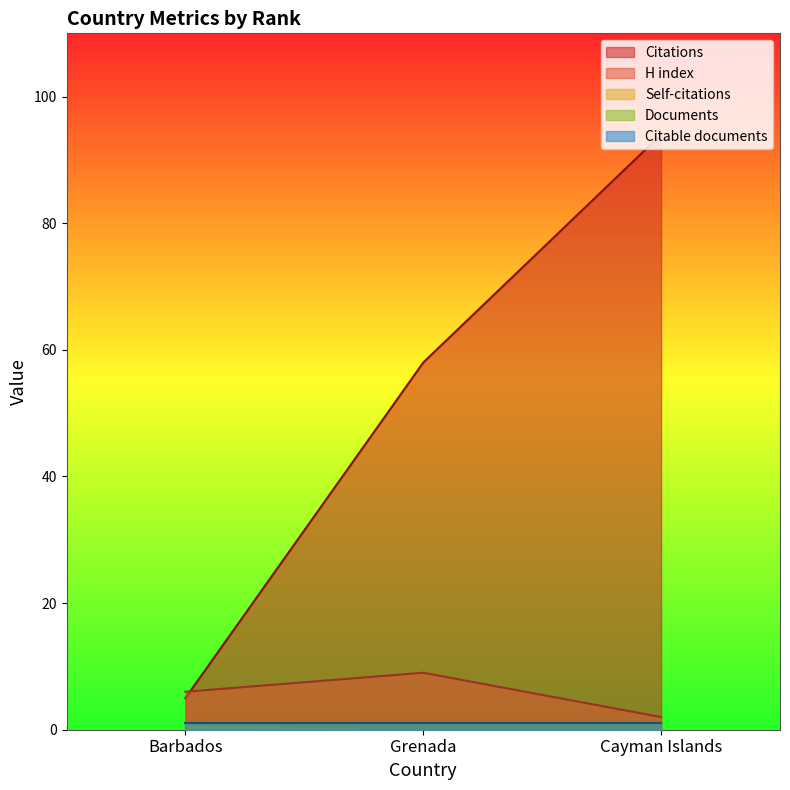

Read the Citations value at Grenada.

58